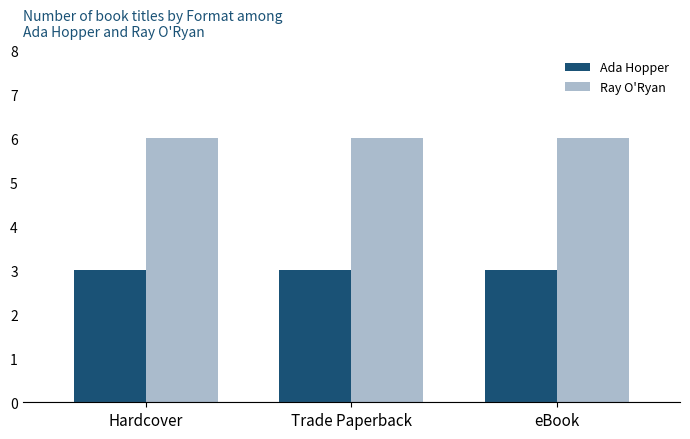

What is the difference between the highest and lowest values at Trade Paperback?

3